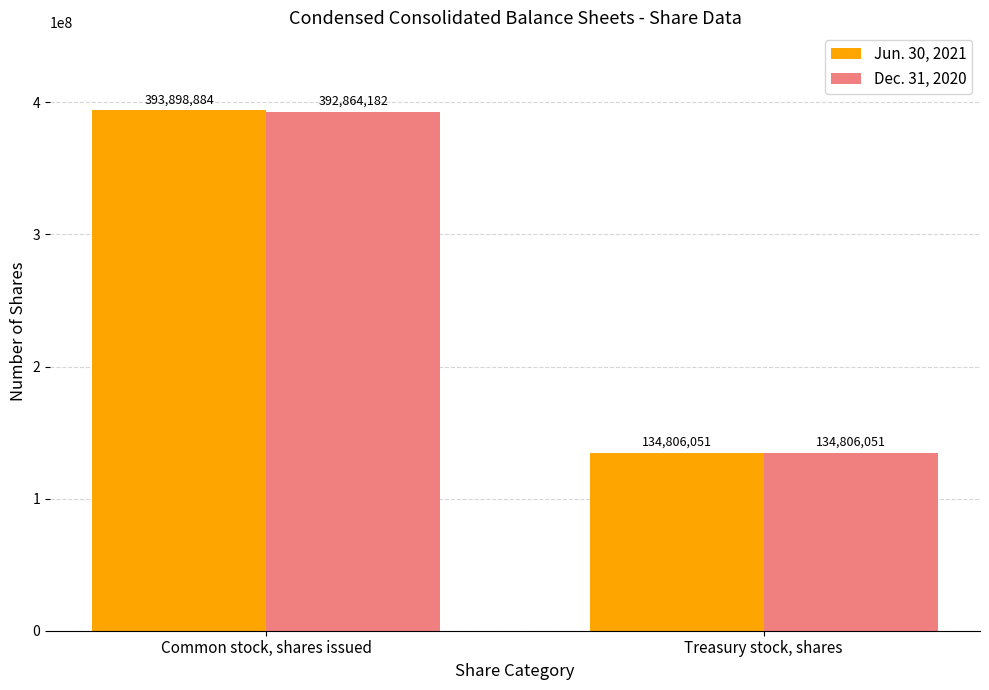

What is the label of the 1st bar from the right?

Treasury stock, shares